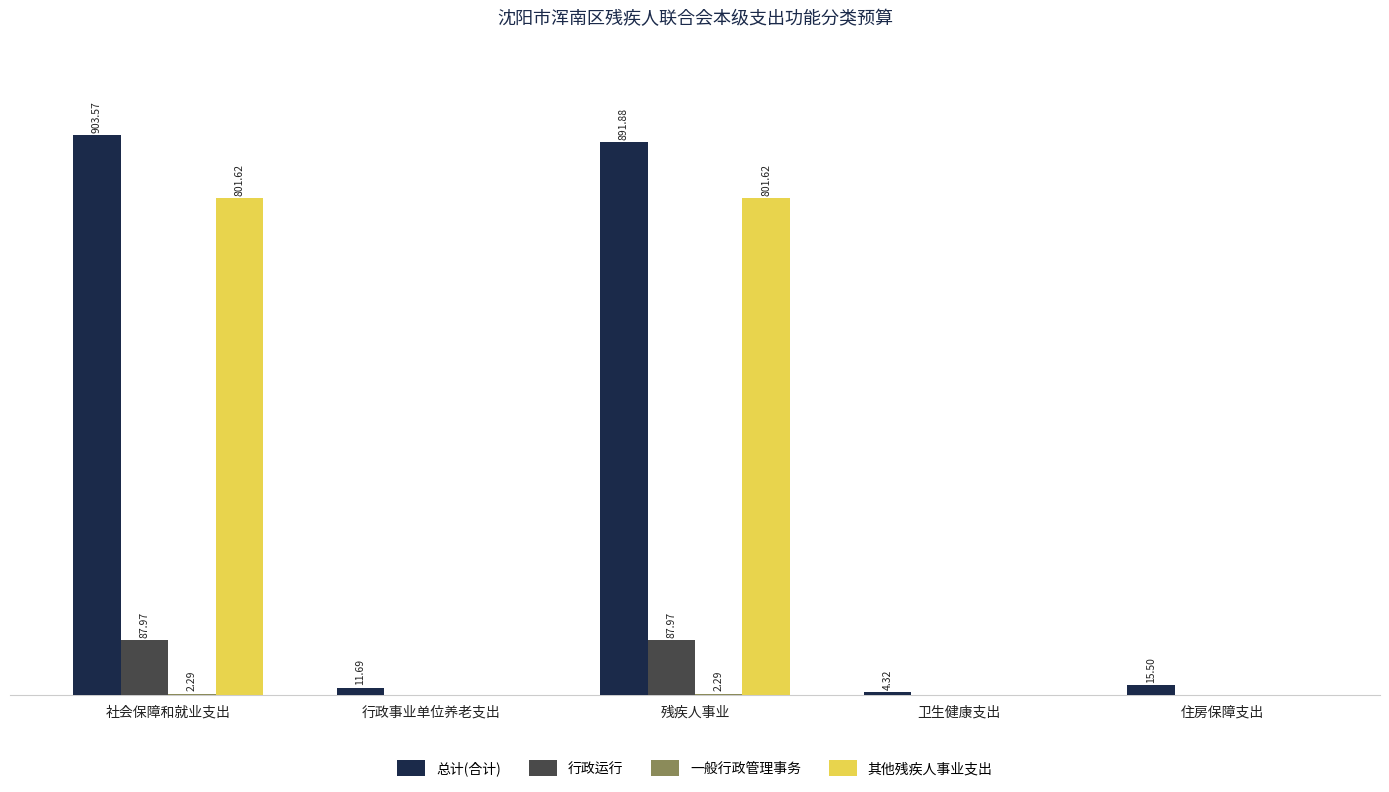

Which series has the largest total across all categories?

总计(合计)